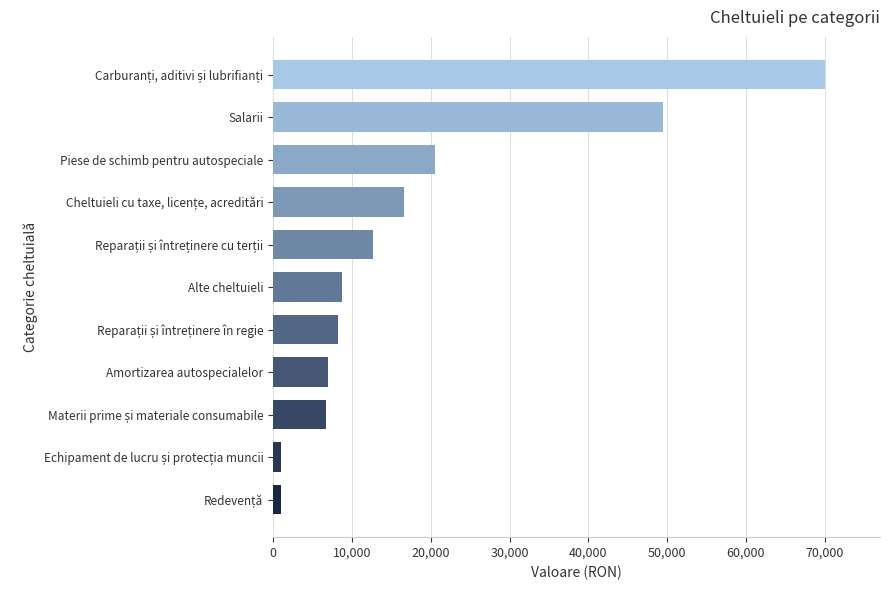

What is the greatest value displayed?

70000.0